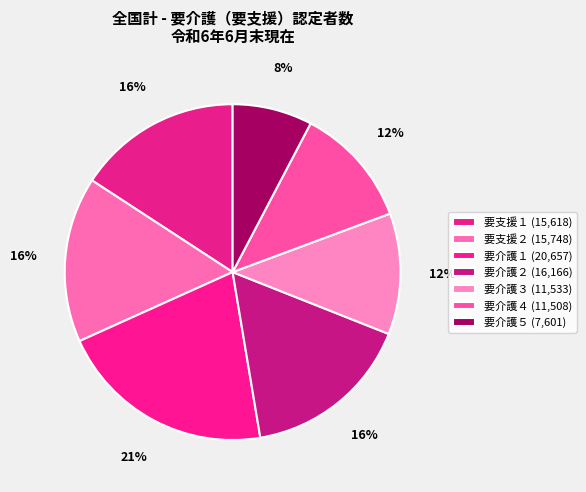

How many segments does this pie chart have?

7